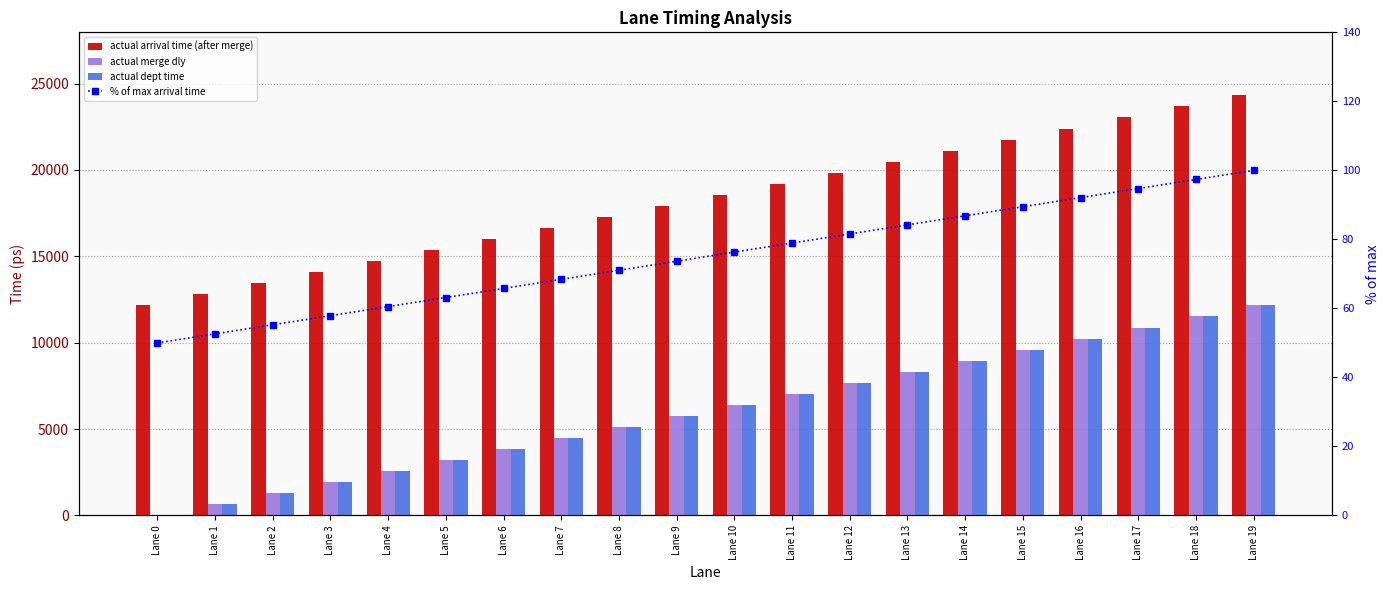

Reading left to right, extract all data points from this chart.

actual arrival time (after merge): Lane 0=12160.0	Lane 1=12800.0	Lane 2=13440.0	Lane 3=14080.0	Lane 4=14720.0	Lane 5=15360.0	Lane 6=16000.0	Lane 7=16640.0	Lane 8=17280.0	Lane 9=17920.0	Lane 10=18560.0	Lane 11=19200.0	Lane 12=19840.0	Lane 13=20480.0	Lane 14=21120.0	Lane 15=21760.0	Lane 16=22400.0	Lane 17=23040.0	Lane 18=23680.0	Lane 19=24320.0
actual merge dly: Lane 0=0.0	Lane 1=640.0	Lane 2=1280.0	Lane 3=1920.0	Lane 4=2560.0	Lane 5=3200.0	Lane 6=3840.0	Lane 7=4480.0	Lane 8=5120.0	Lane 9=5760.0	Lane 10=6400.0	Lane 11=7040.0	Lane 12=7680.0	Lane 13=8320.0	Lane 14=8960.0	Lane 15=9600.0	Lane 16=10240.0	Lane 17=10880.0	Lane 18=11520.0	Lane 19=12160.0
actual dept time: Lane 0=0.0	Lane 1=640.0	Lane 2=1280.0	Lane 3=1920.0	Lane 4=2560.0	Lane 5=3200.0	Lane 6=3840.0	Lane 7=4480.0	Lane 8=5120.0	Lane 9=5760.0	Lane 10=6400.0	Lane 11=7040.0	Lane 12=7680.0	Lane 13=8320.0	Lane 14=8960.0	Lane 15=9600.0	Lane 16=10240.0	Lane 17=10880.0	Lane 18=11520.0	Lane 19=12160.0
% of max arrival time: Lane 0=50.0	Lane 1=52.6	Lane 2=55.3	Lane 3=57.9	Lane 4=60.5	Lane 5=63.2	Lane 6=65.8	Lane 7=68.4	Lane 8=71.1	Lane 9=73.7	Lane 10=76.3	Lane 11=78.9	Lane 12=81.6	Lane 13=84.2	Lane 14=86.8	Lane 15=89.5	Lane 16=92.1	Lane 17=94.7	Lane 18=97.4	Lane 19=100.0